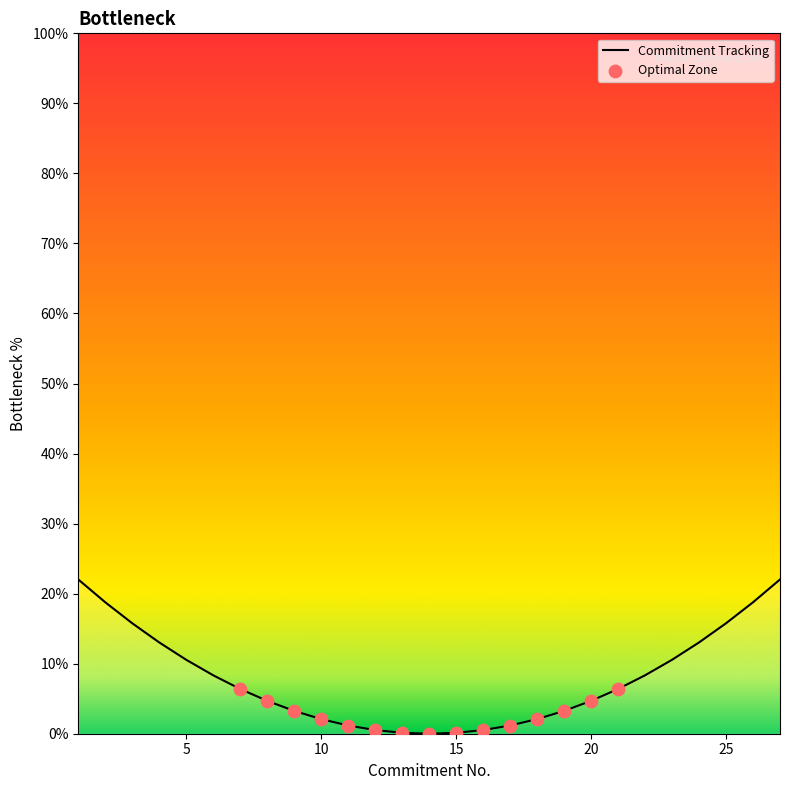

What is the maximum value shown in the chart?

22.0